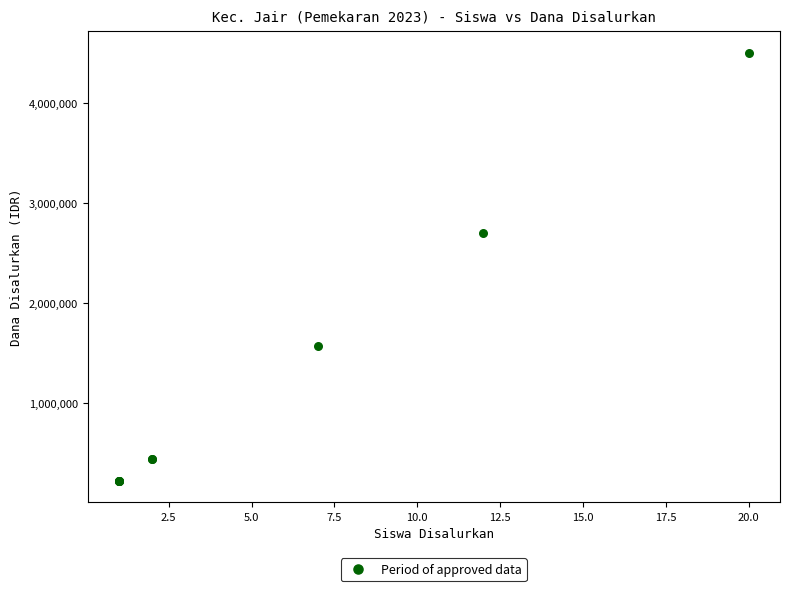

What Y value in the scatter plot is closest to 2362500?

2700000